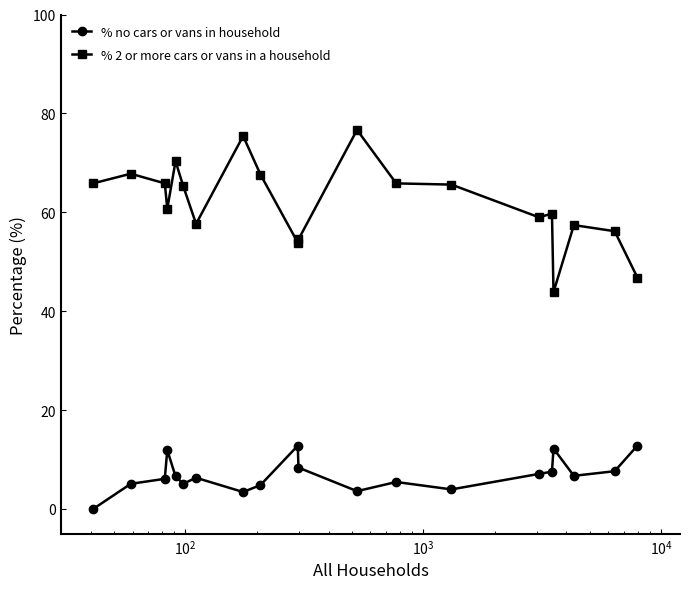

List the series in order of their peak value, highest first.

% 2 or more cars or vans in a household, % no cars or vans in household